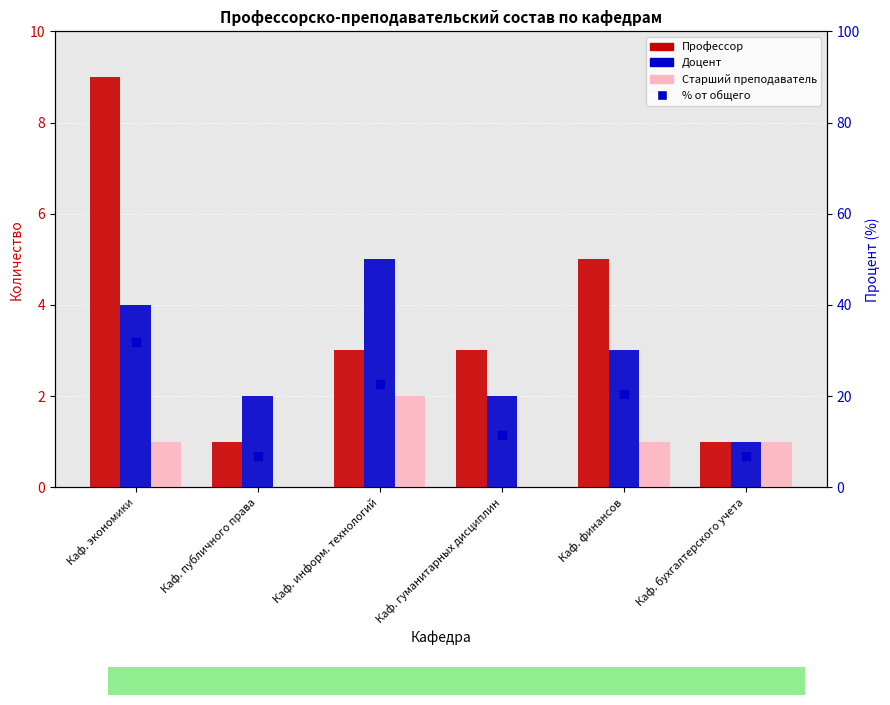

Which series has the largest Y range (max minus min)?

% от общего